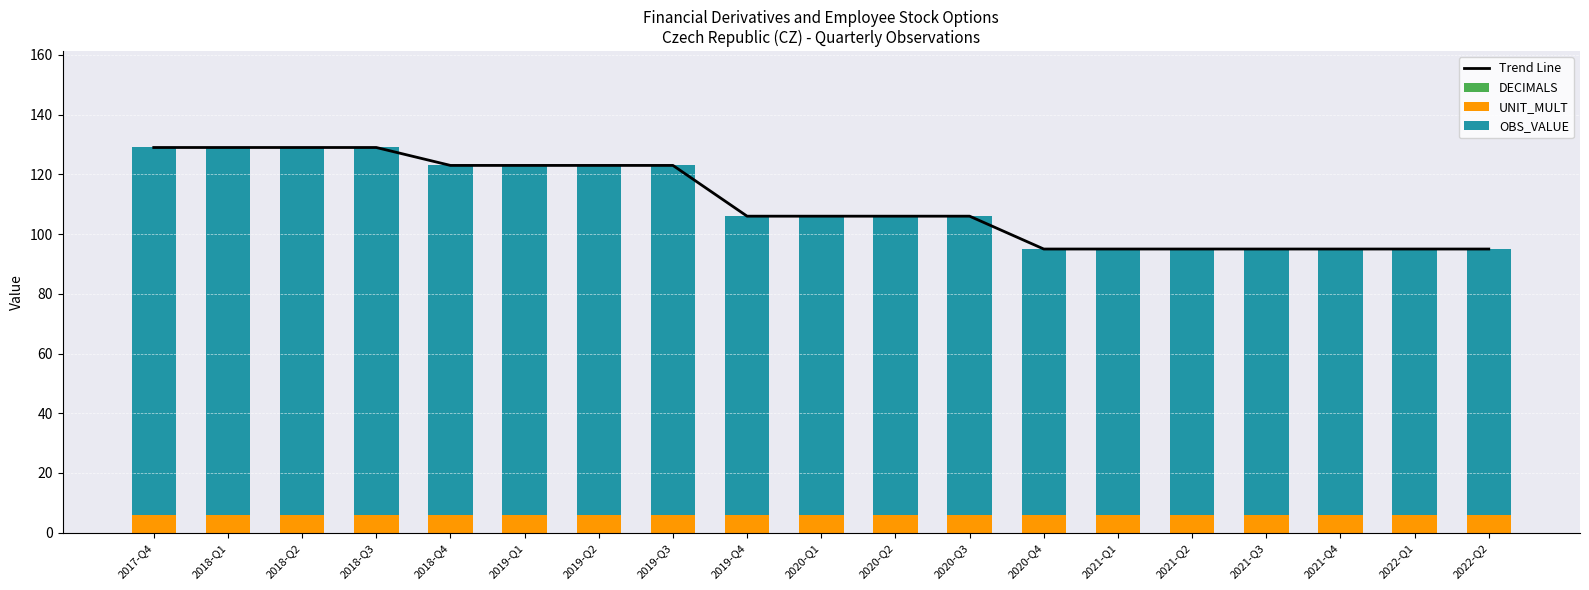

What is the difference between the maximum and second lowest values in the Trend Line series?

34